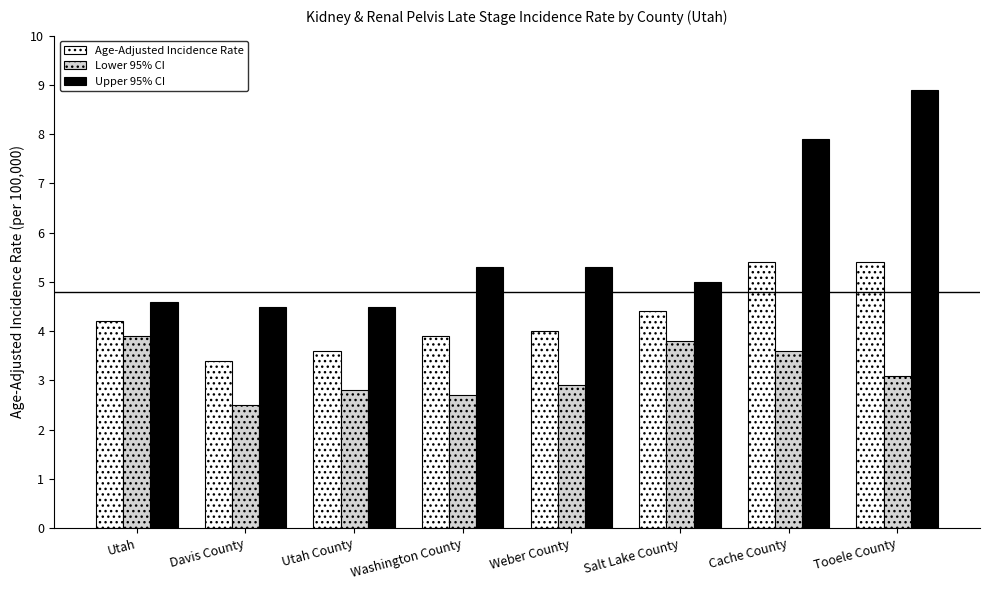

List the series in order of their overall mean, highest first.

Upper 95% CI, Age-Adjusted Incidence Rate, Lower 95% CI